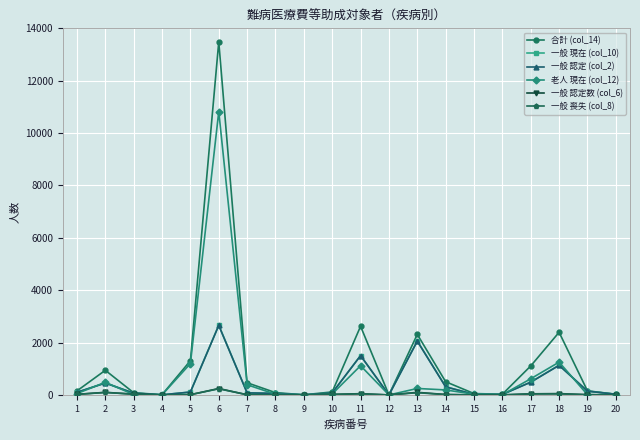

What is the difference between the 一般 喪失 (col_8) values at 13 and 11?

43